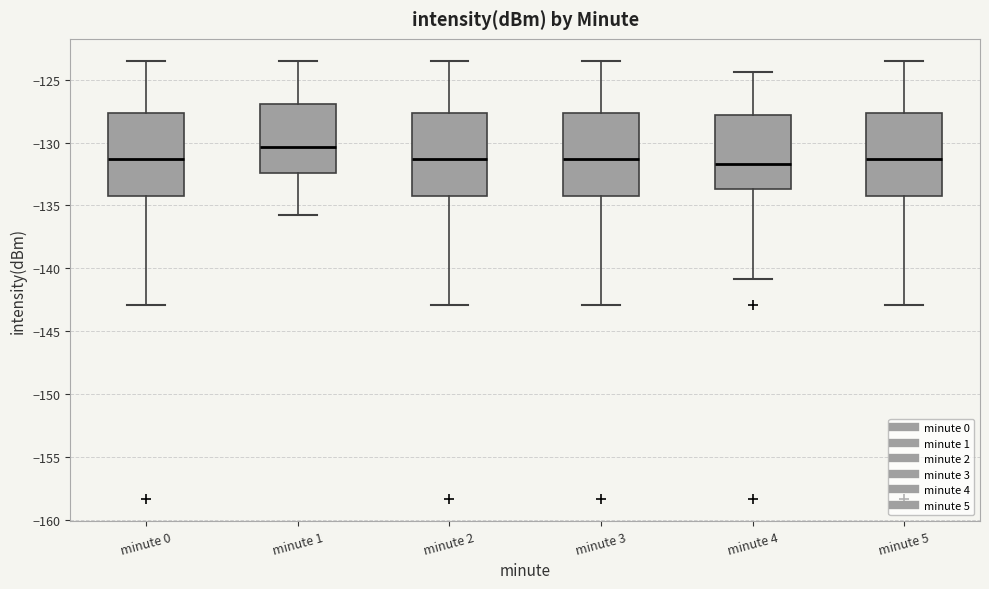

Reading left to right, read every box against the y-axis: the position of its median line, the range the box covers, and the ends of its whiskers. The values are not printed on the chart, so give them approximately, as read against the axis.

minute 0: median -131.5, box -134.0 to -127.5, whiskers -143.0 to -123.5
minute 1: median -130.5, box -132.5 to -127.0, whiskers -135.5 to -123.5
minute 2: median -131.5, box -134.0 to -127.5, whiskers -143.0 to -123.5
minute 3: median -131.5, box -134.0 to -127.5, whiskers -143.0 to -123.5
minute 4: median -131.5, box -133.5 to -128.0, whiskers -141.0 to -124.5
minute 5: median -131.5, box -134.0 to -127.5, whiskers -143.0 to -123.5